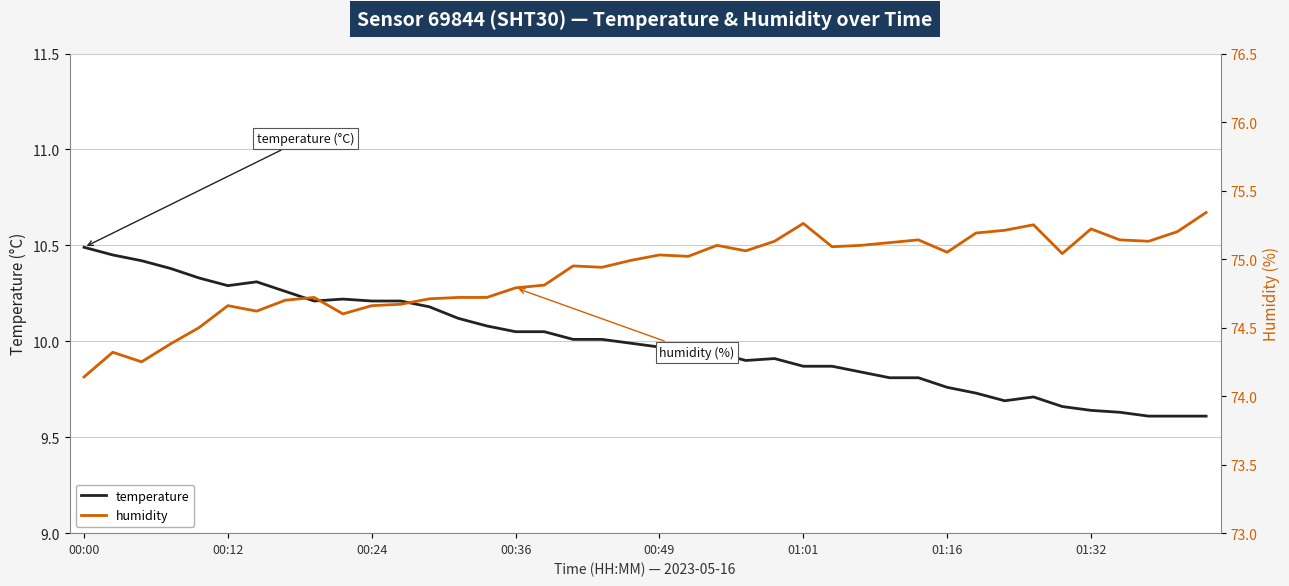

Which series has the widest spread of values?

humidity